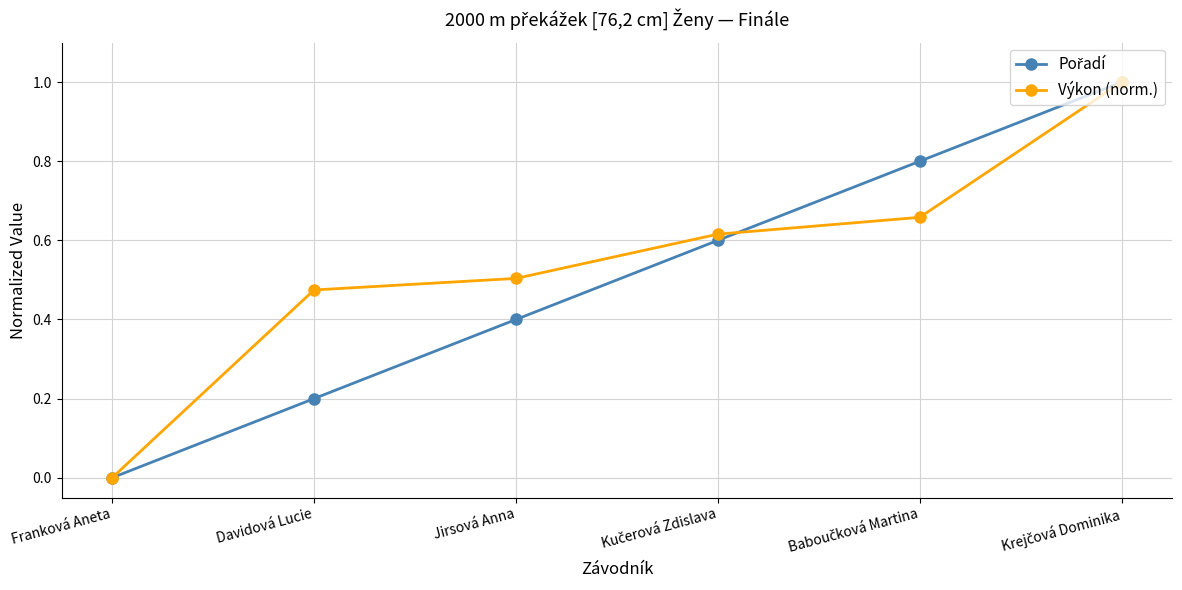

True or false: Výkon (norm.) has a value of 0.0 at Franková Aneta.

True